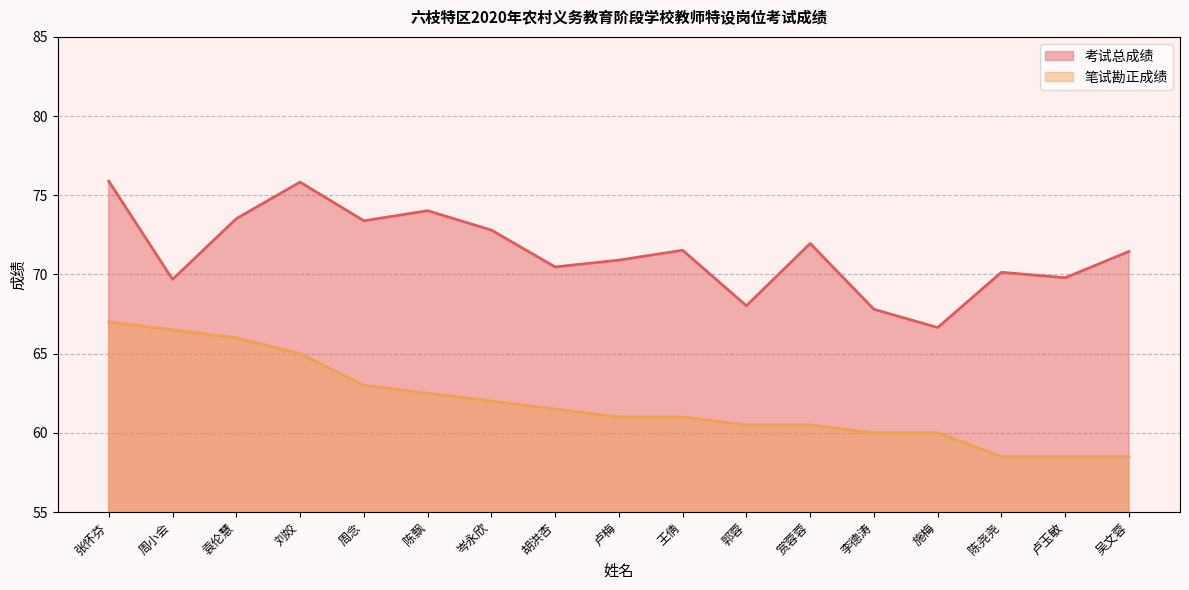

What is the minimum value for 考试总成绩?

66.6